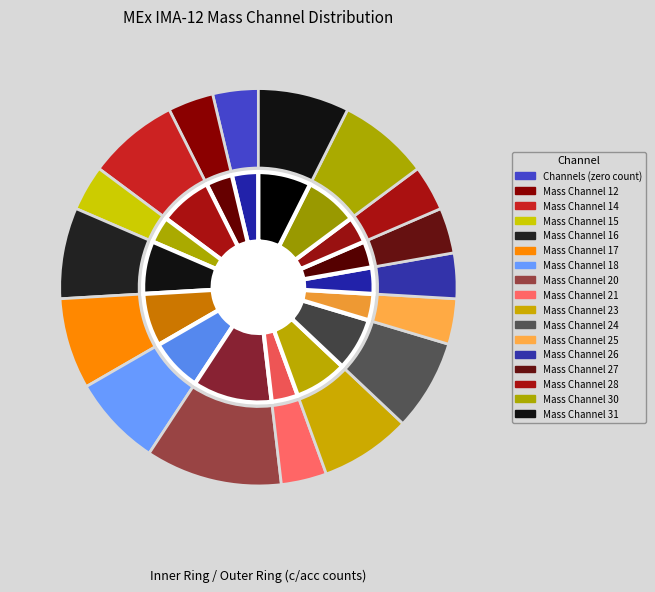

Is it true that Mass Channel 25 is 1% of the pie?

False